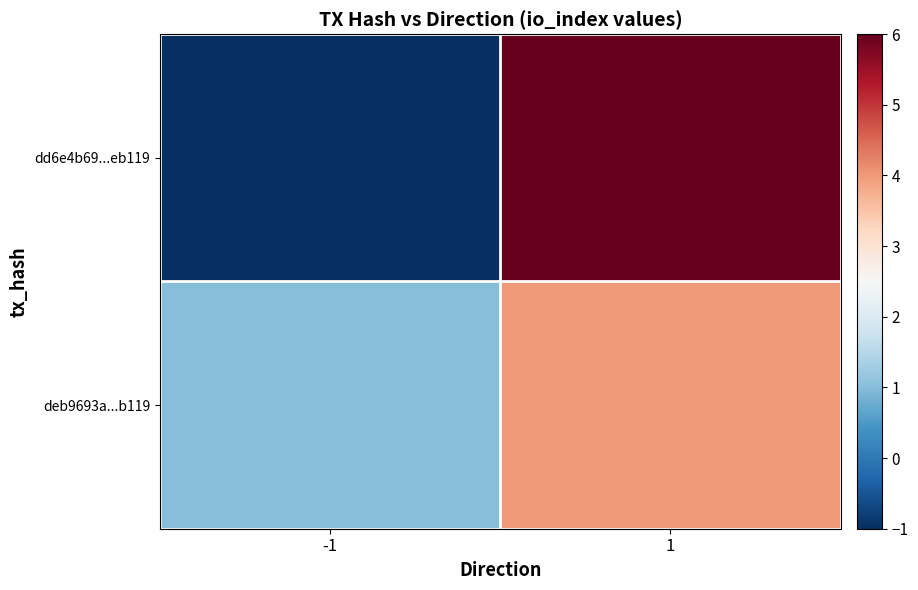

List the series in order of their peak value, highest first.

dd6e4b69...eb119, deb9693a...b119